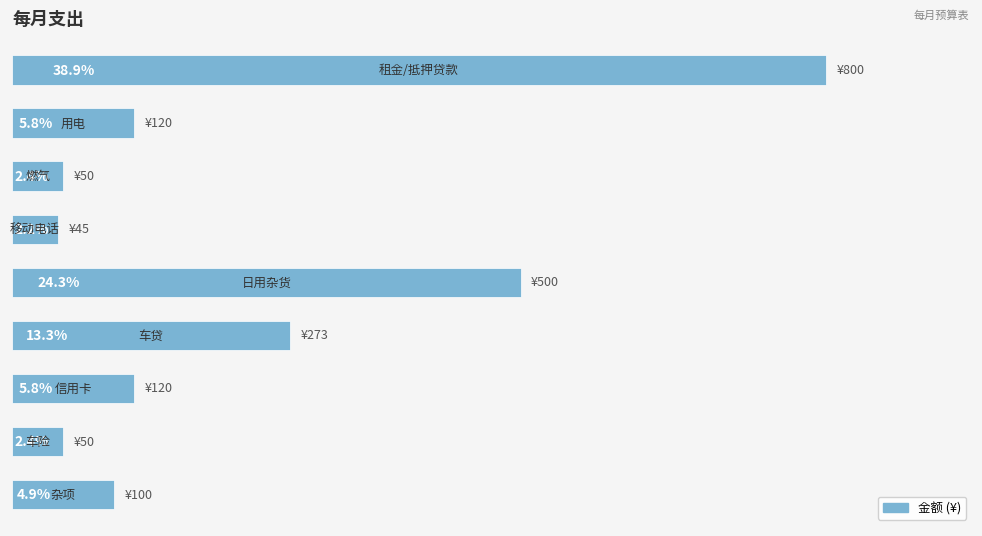

Does the chart contain any negative values?

No